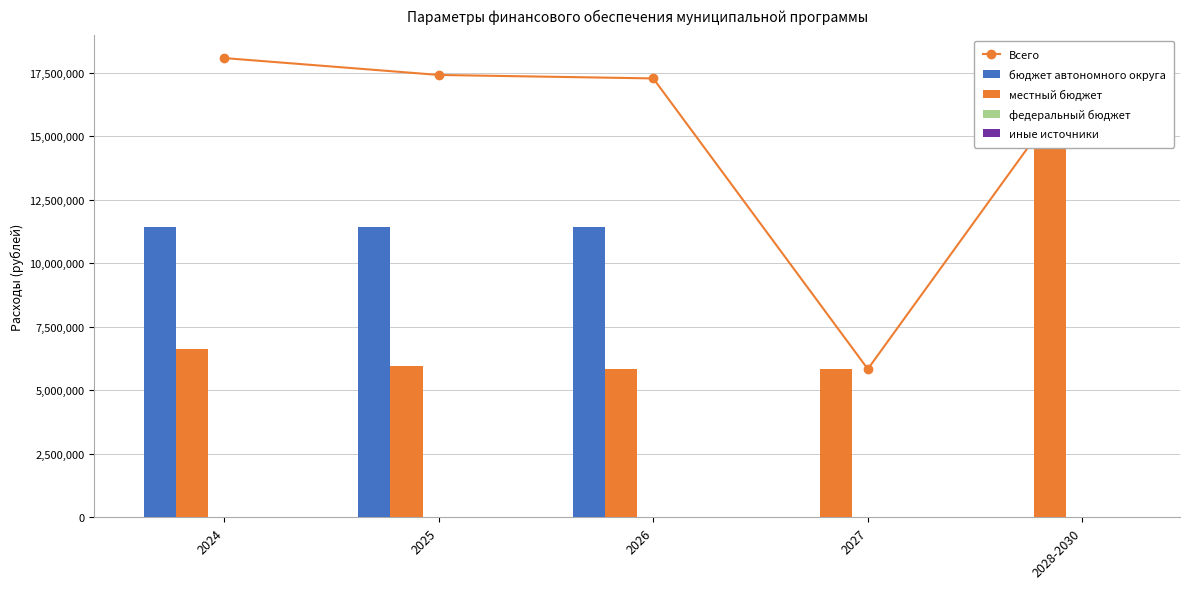

At which label does иные источники reach its peak?

2024